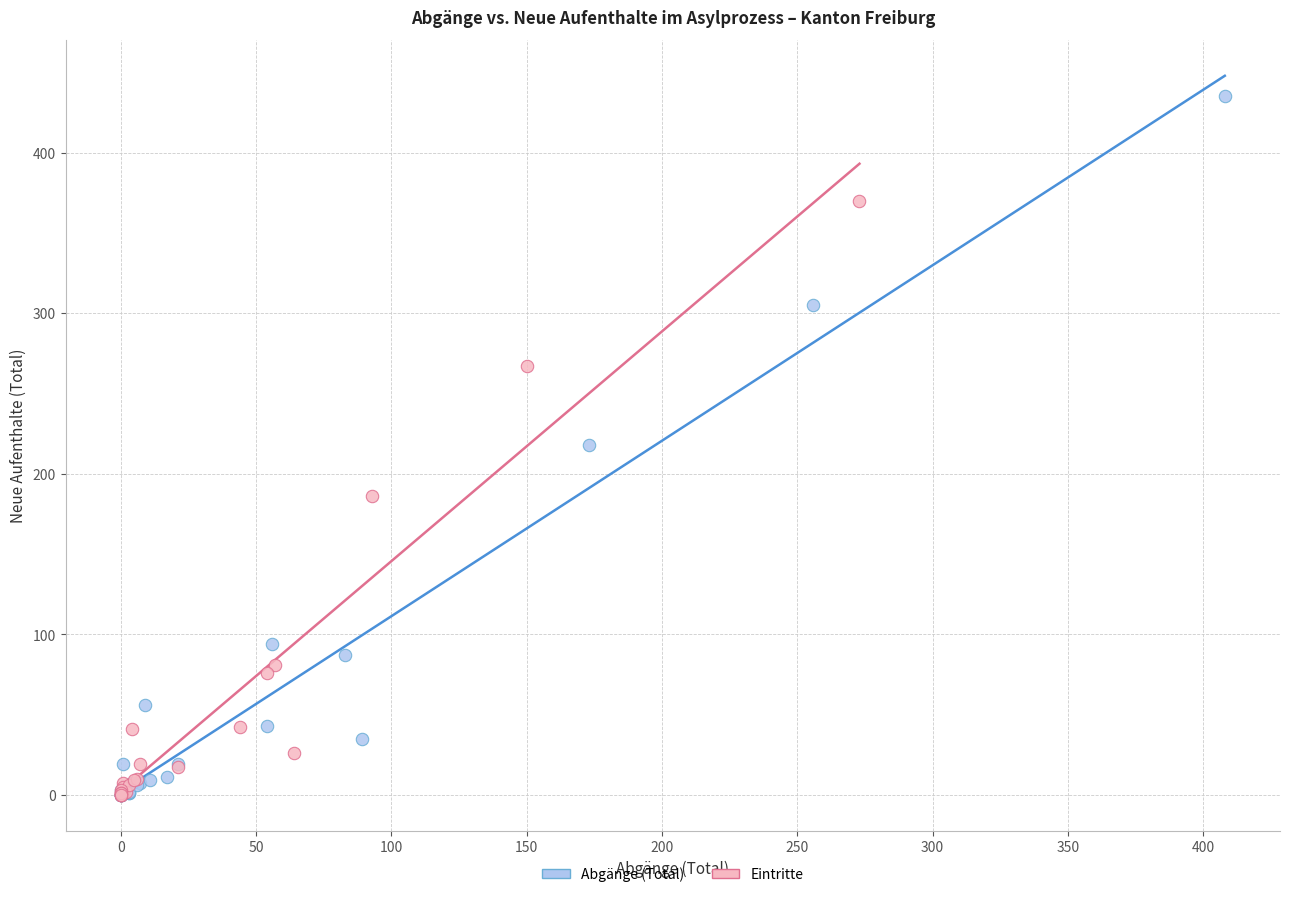

Which series contains the highest Y value?

Abgänge (Total)